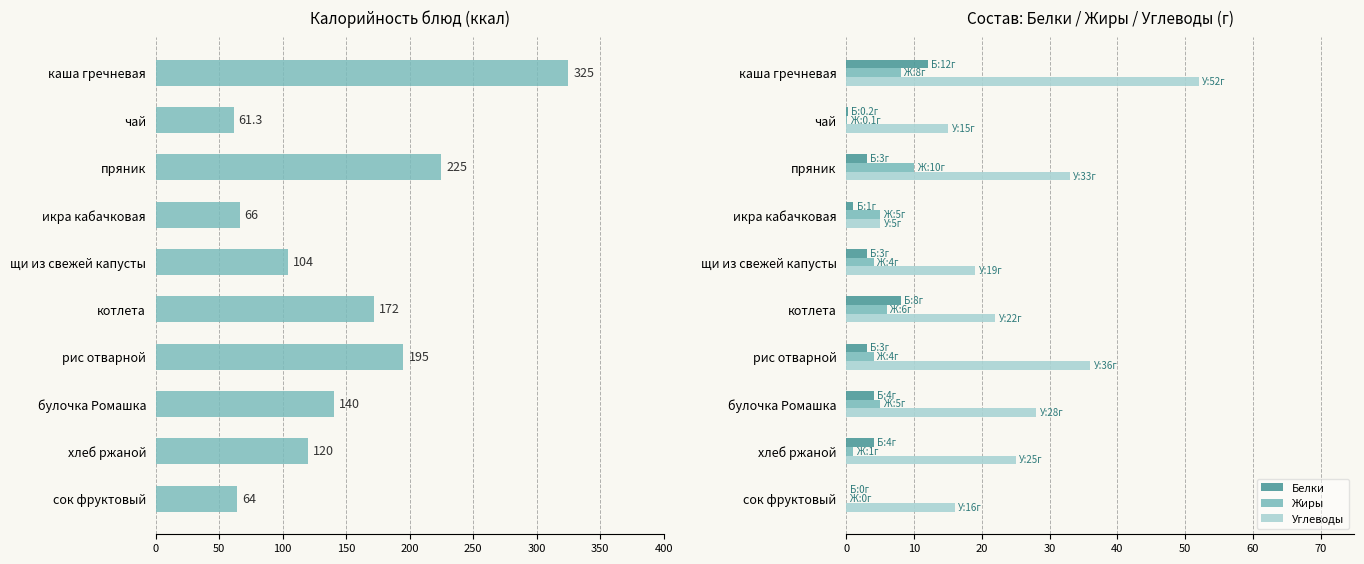

How many categories are shown in the chart?

10